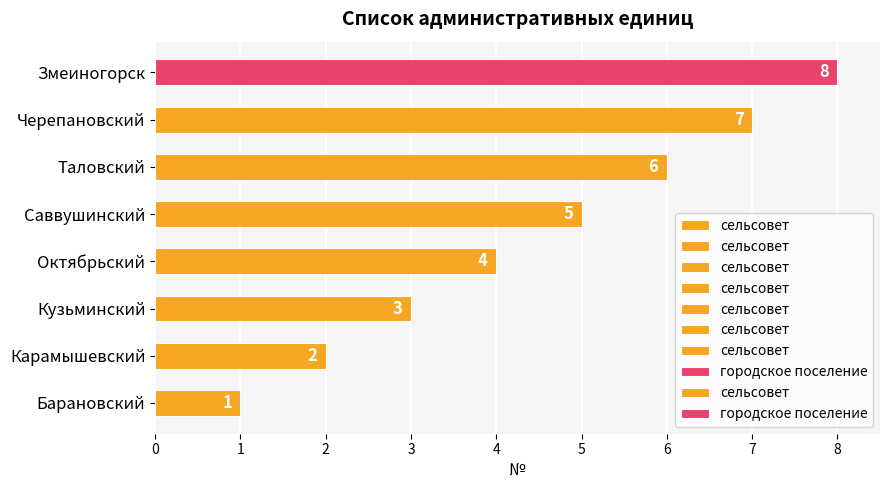

Are the bars grouped side by side (vs. stacked)?

No